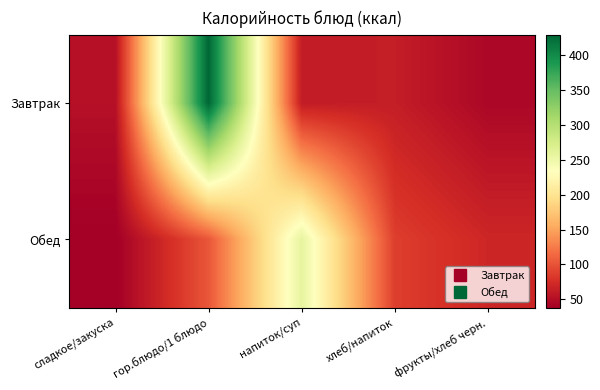

What is the difference between the highest and lowest values at сладкое/закуска?

13.8